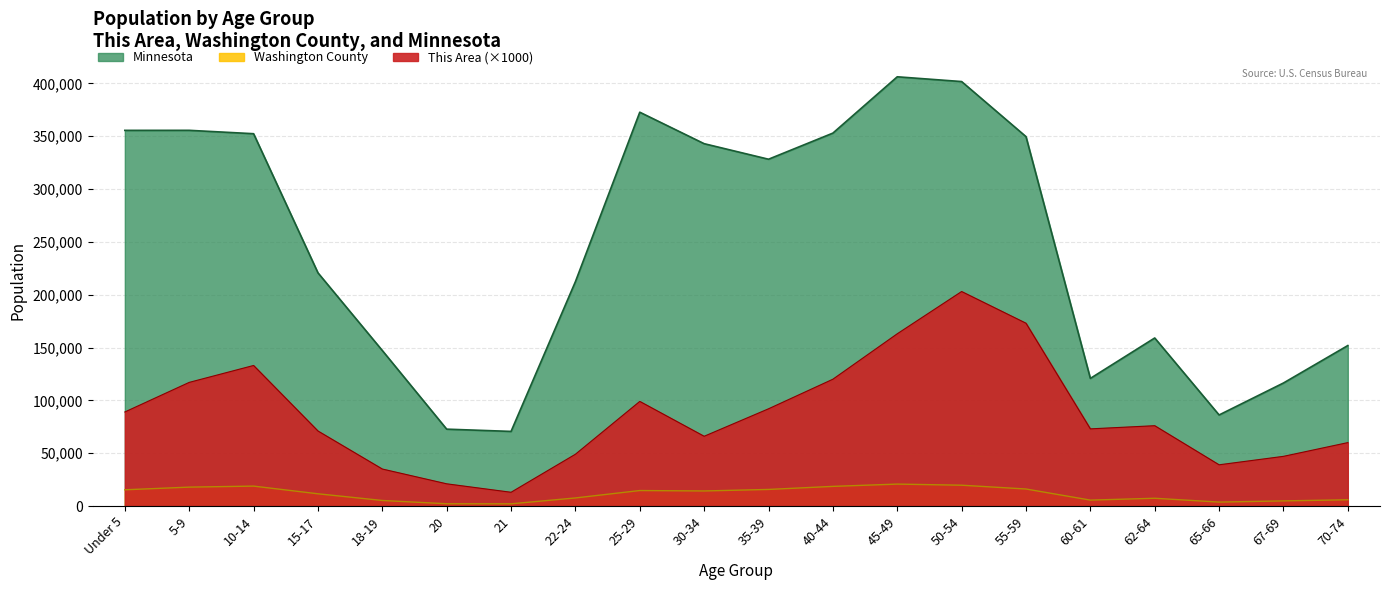

Is it true that This Area equals 82872 at 67-69?

False